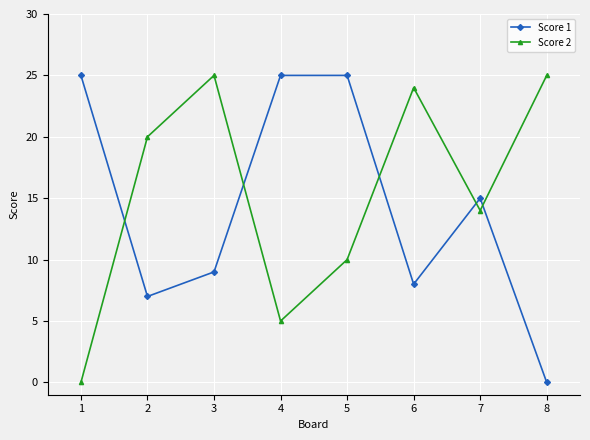

What is the highest value of the Score 2 series?

25